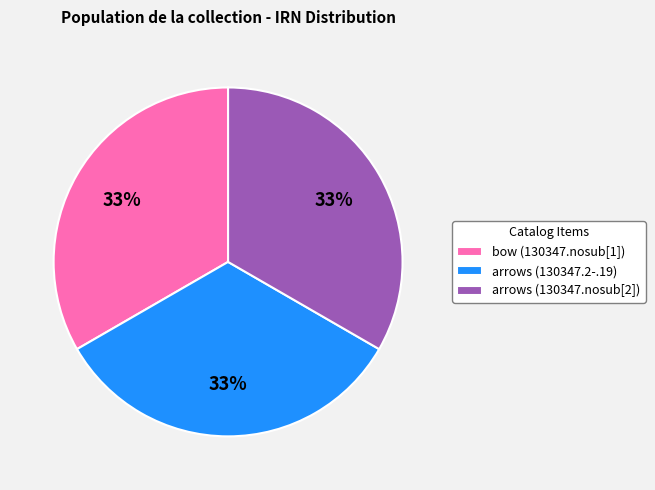

Do arrows (130347.2-.19) and bow (130347.nosub[1]) together represent more than half of the pie?

Yes